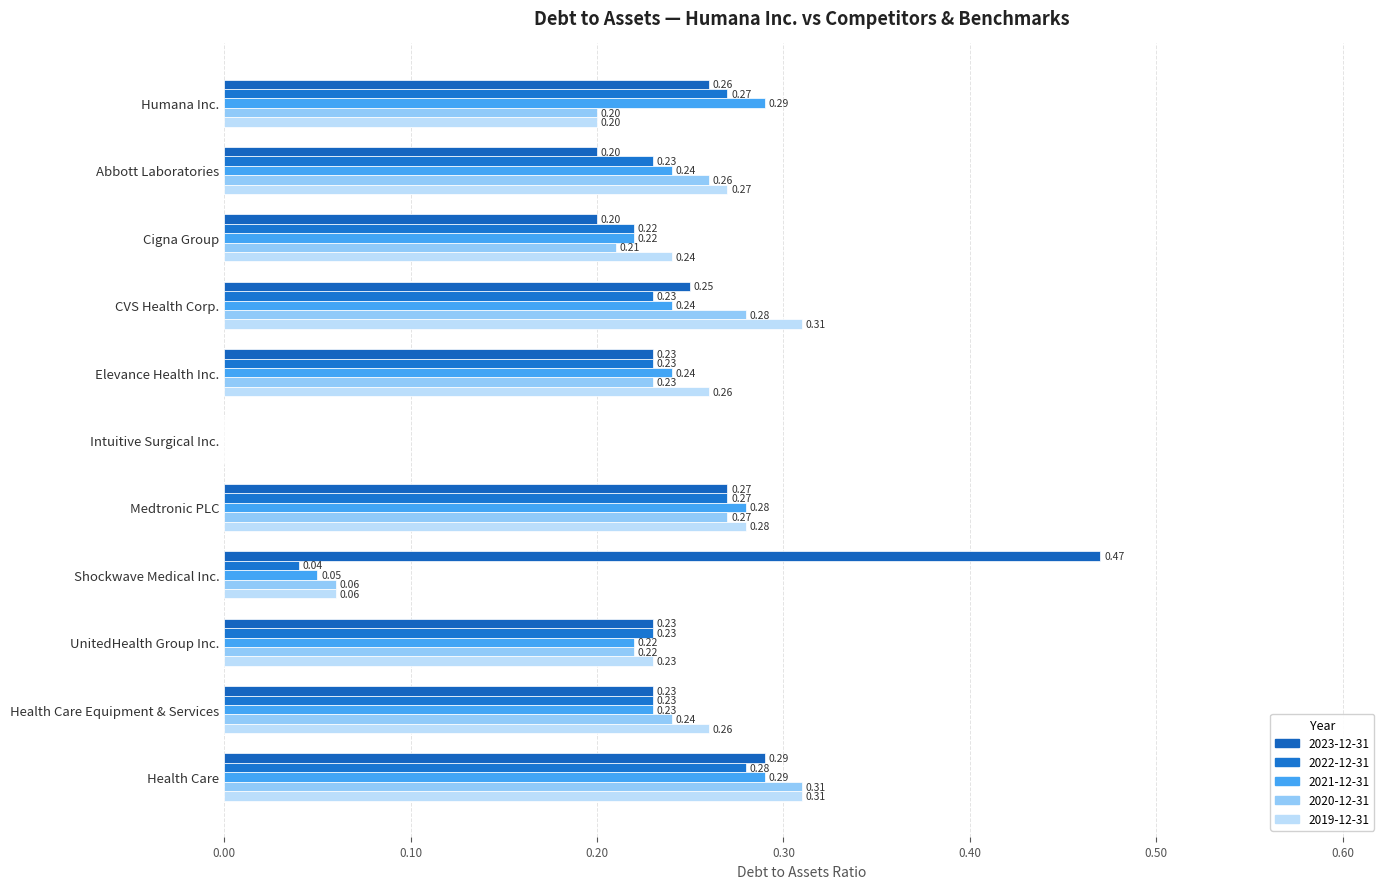

What is the difference between the maximum and minimum values in the 2019-12-31 series?

0.3